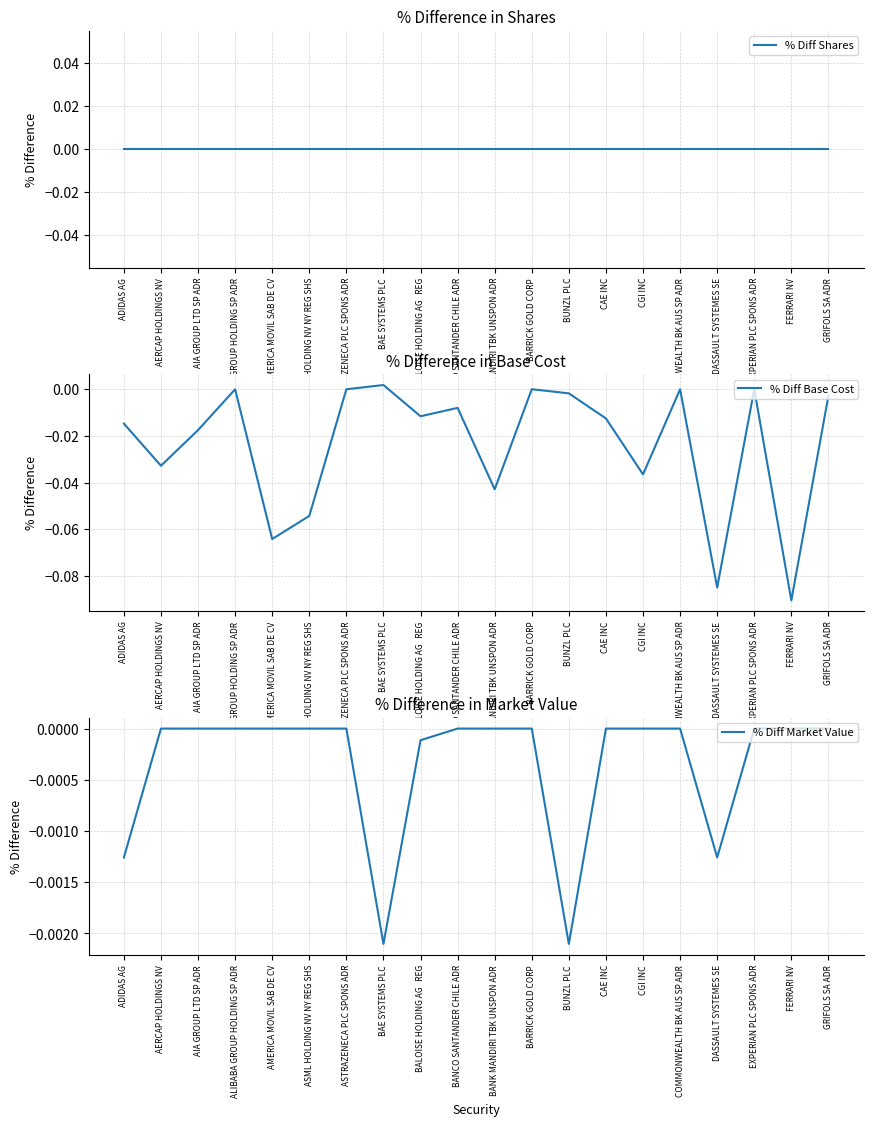

Which category has the lowest value across all series?

FERRARI NV